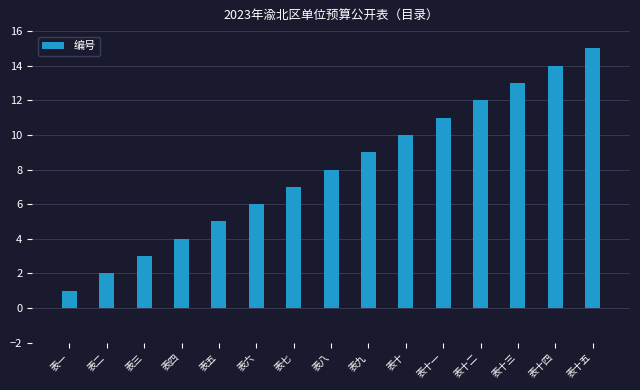

What is the change in value from 表四 to 表十五?

+11